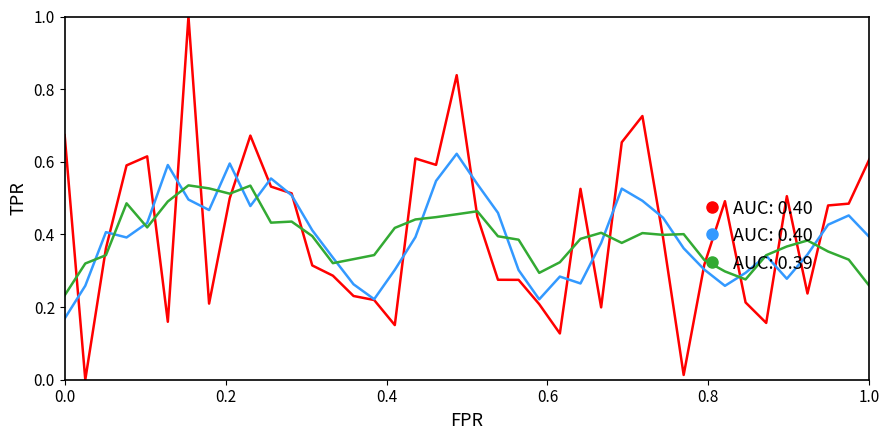

What is the average value?

0.4